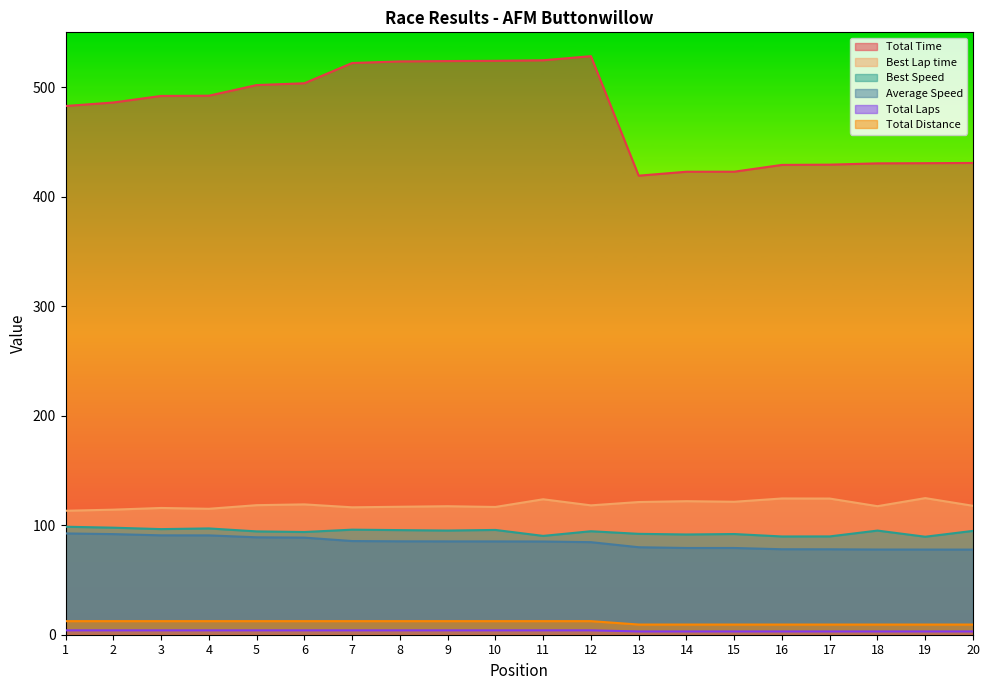

List the labels in order of Average Speed value, smallest first.

20, 19, 18, 17, 16, 15, 14, 13, 12, 11, 10, 9, 8, 7, 6, 5, 4, 3, 2, 1